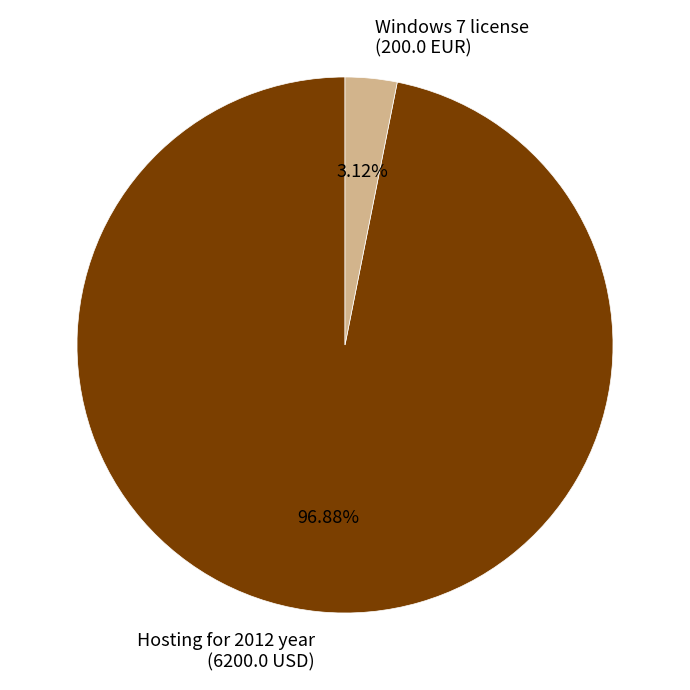

Combined, do Hosting for 2012 year (6200.0 USD) and Windows 7 license (200.0 EUR) account for over 50%?

Yes